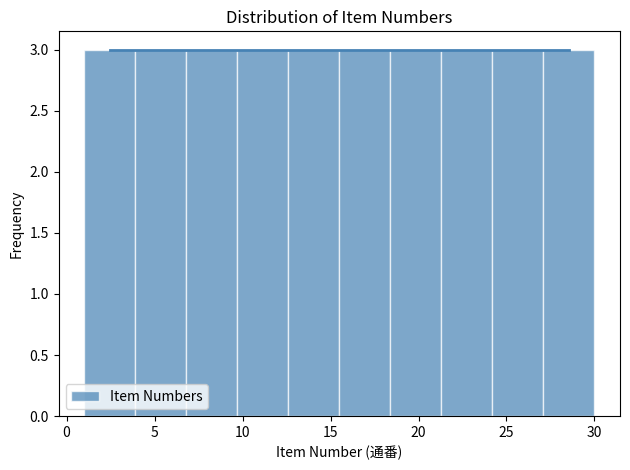

Reading left to right, transcribe this chart: for each bar, give the range it covers on the x-axis and its height. Neither the bar edges nor the heights are printed on the chart, so give them approximately, as read against the axes.

1.0 to 3.9: 3
3.9 to 6.8: 3
6.8 to 9.7: 3
9.7 to 12.6: 3
12.6 to 15.5: 3
15.5 to 18.4: 3
18.4 to 21.3: 3
21.3 to 24.2: 3
24.2 to 27.1: 3
27.1 to 30.0: 3